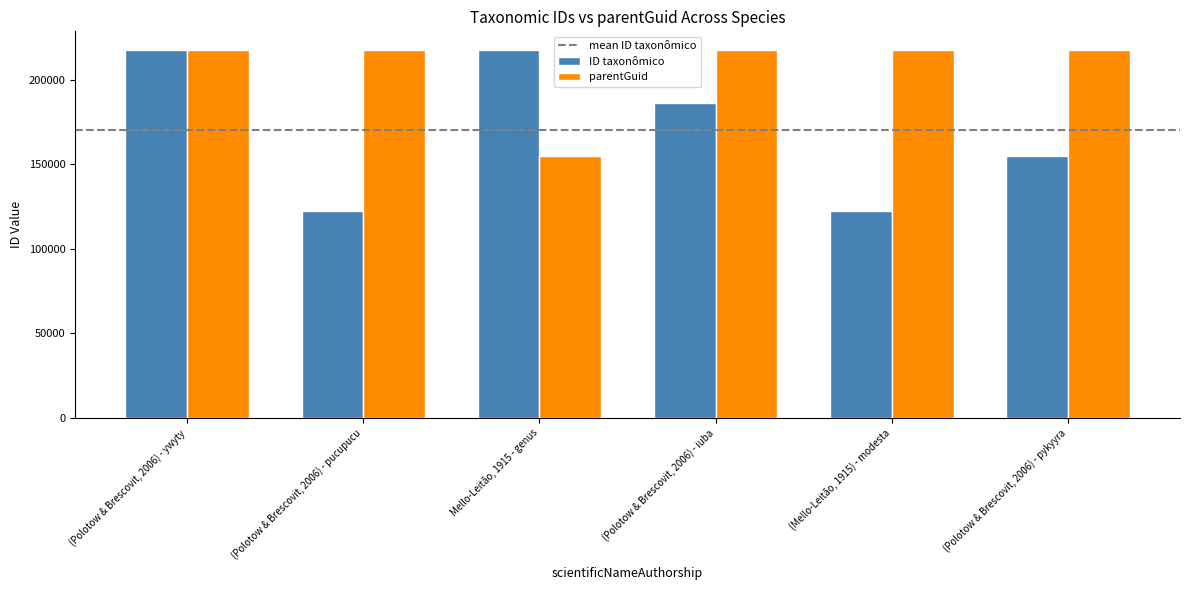

How many bars are there in each group?

2